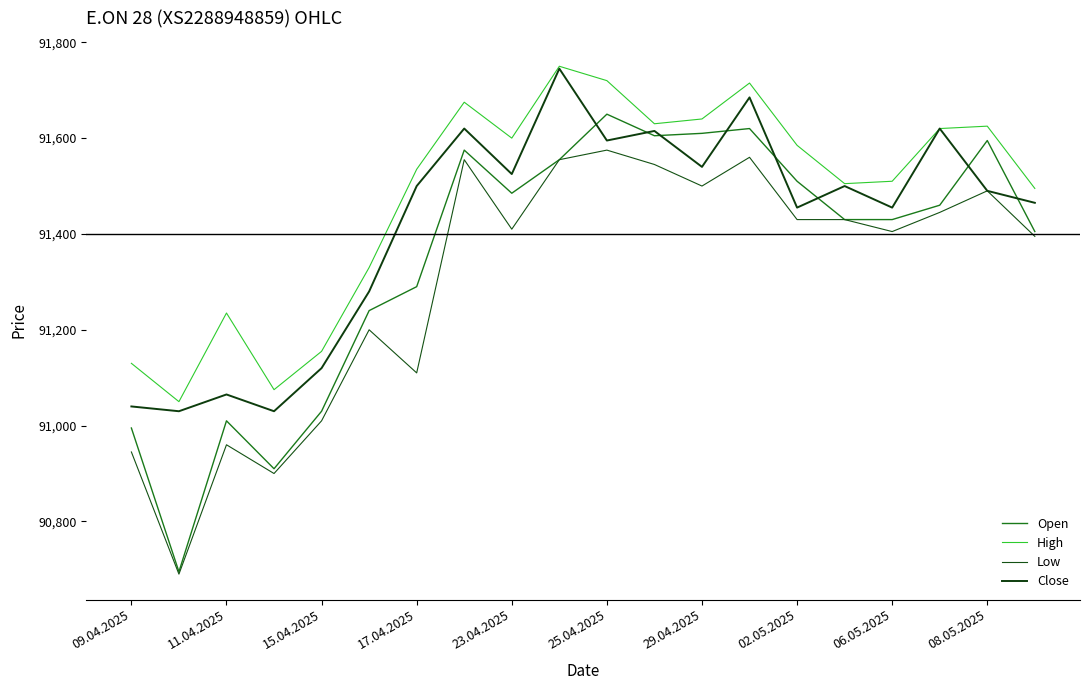

What is the smallest value displayed?

90690